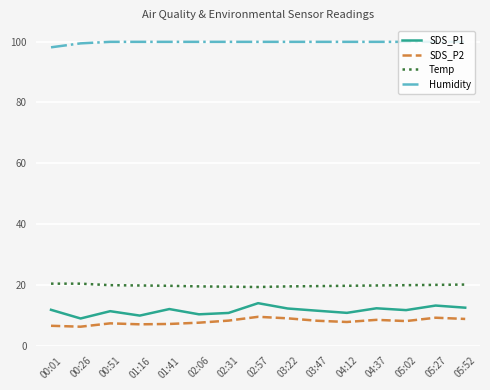

What position from the right is 01:16?

12